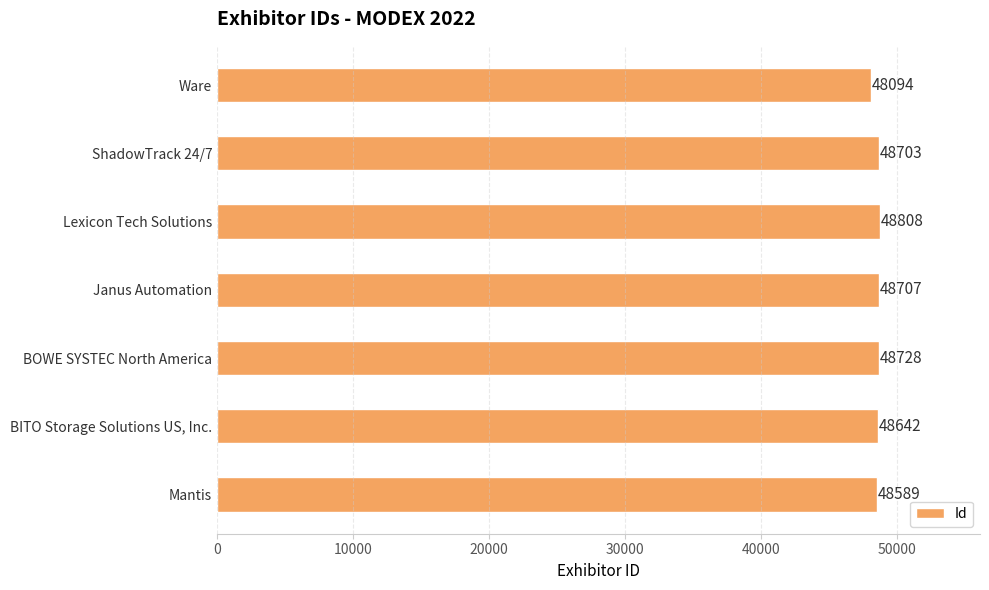

What is the smallest value displayed?

48094